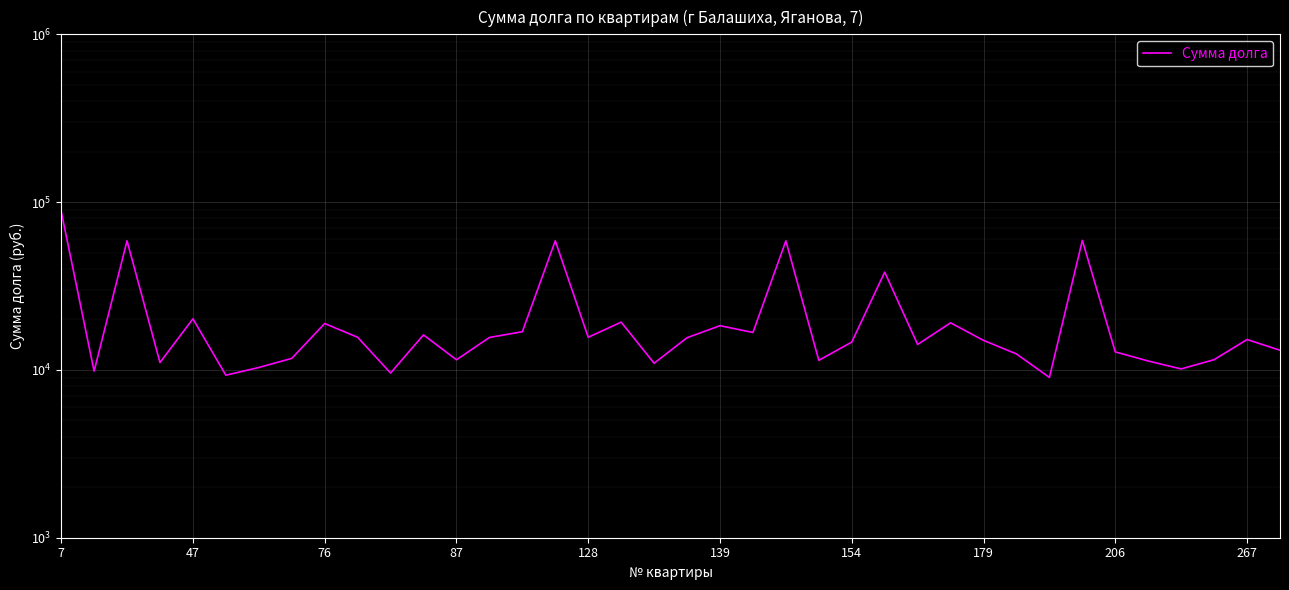

Is it true that the value at 267 is 21888.7?

False